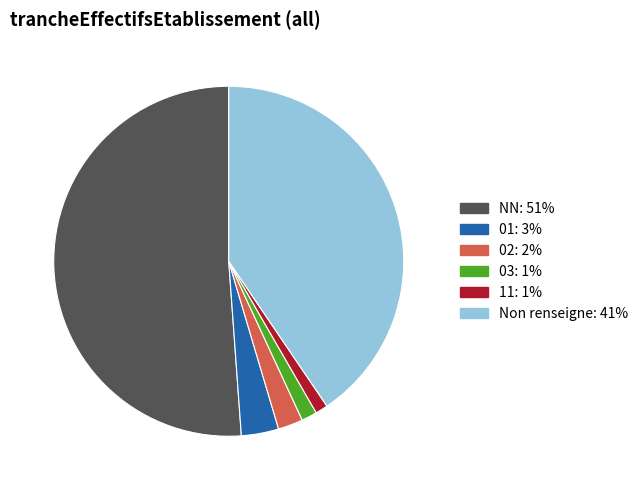

How many segments does this pie chart have?

6